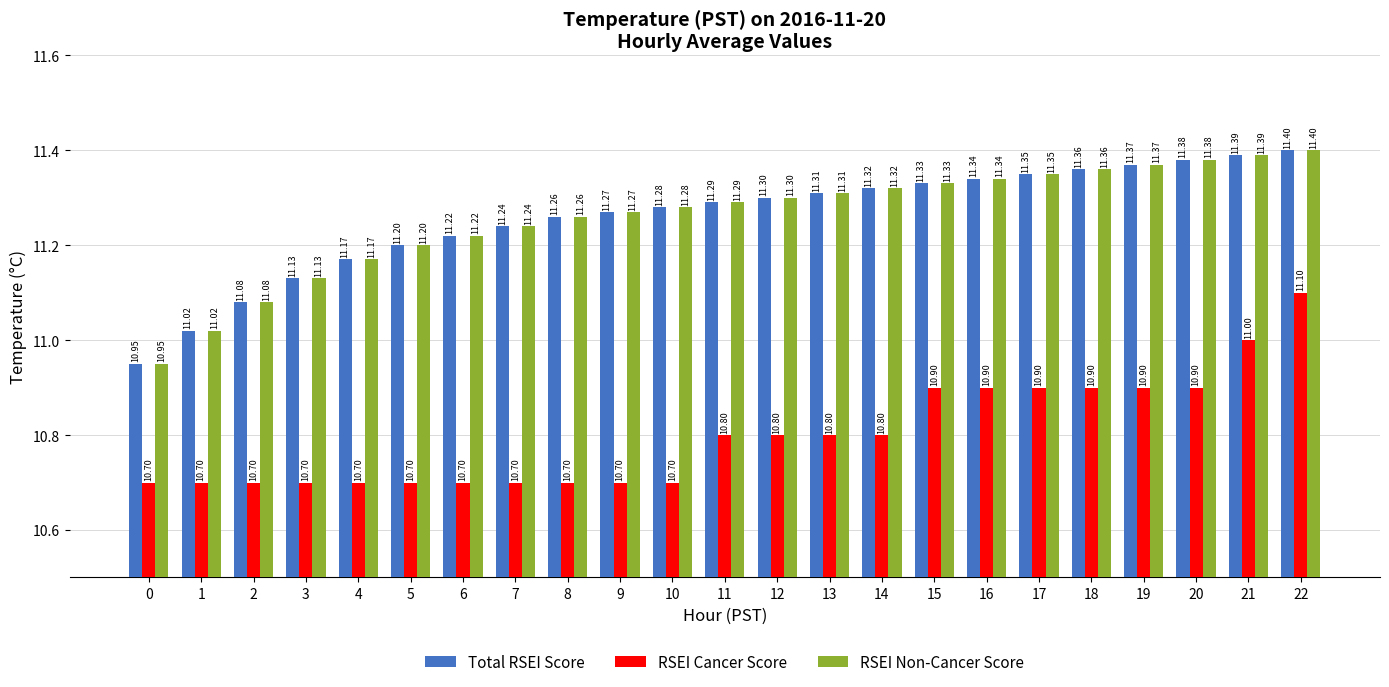

What is the value of the RSEI Non-Cancer Score bar at the 11th from the left?

11.3